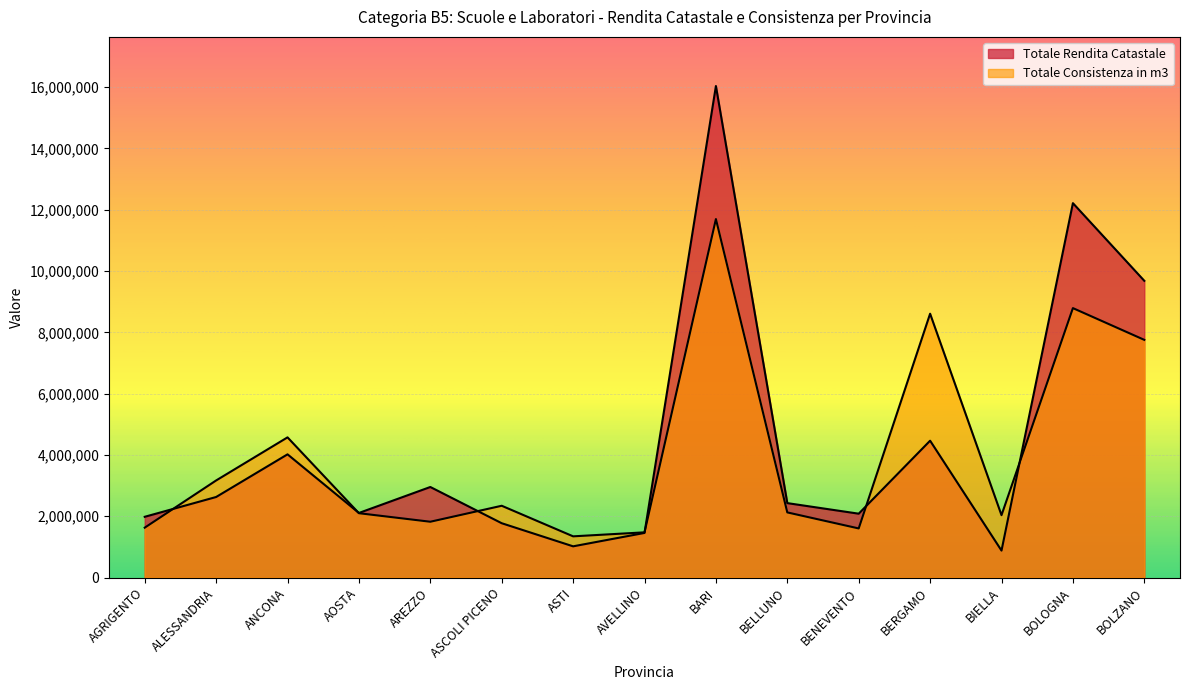

Which series changed the most between BENEVENTO and BERGAMO?

Totale Consistenza in m3